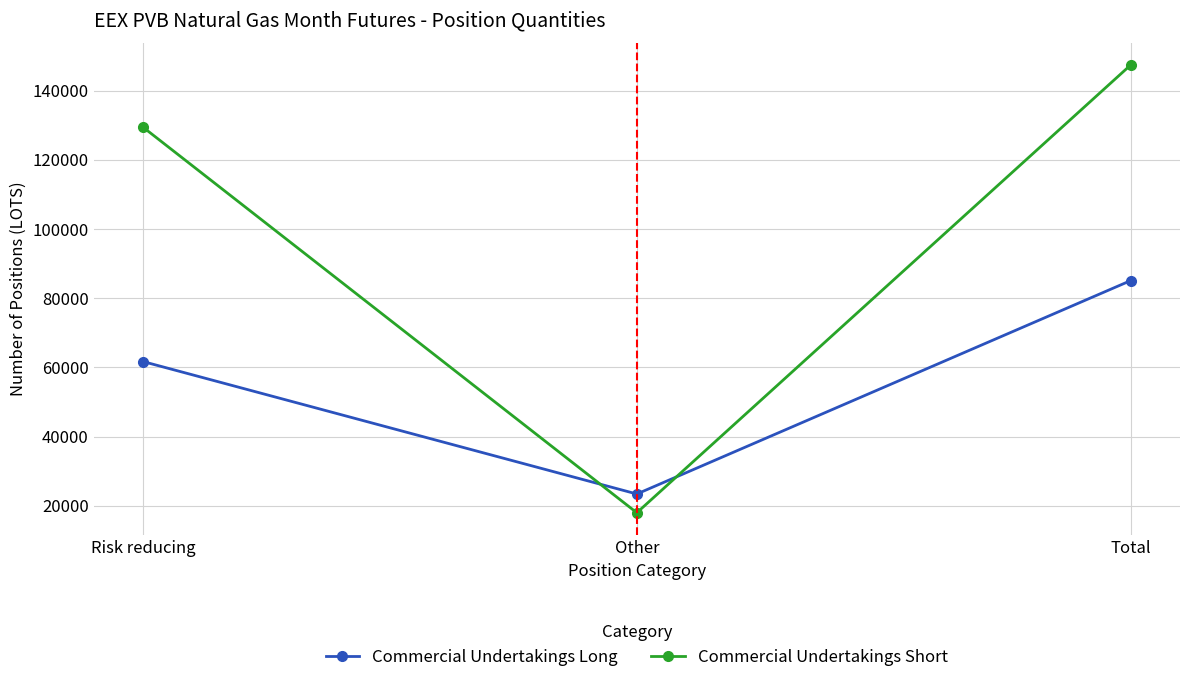

How many lines are shown in the chart?

2